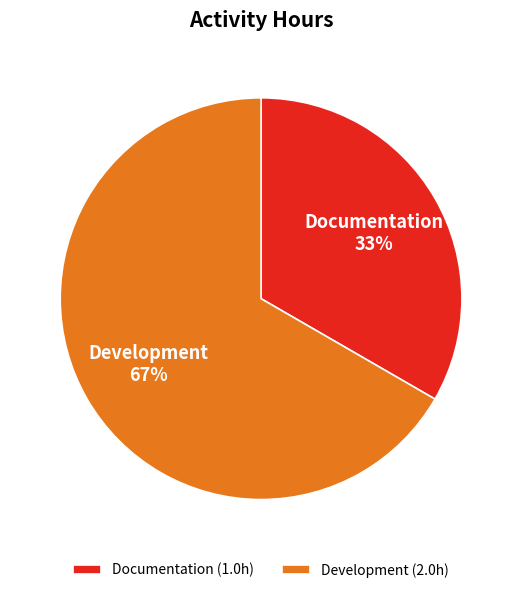

To the nearest percent, what is the combined percentage of Development and Documentation?

100%